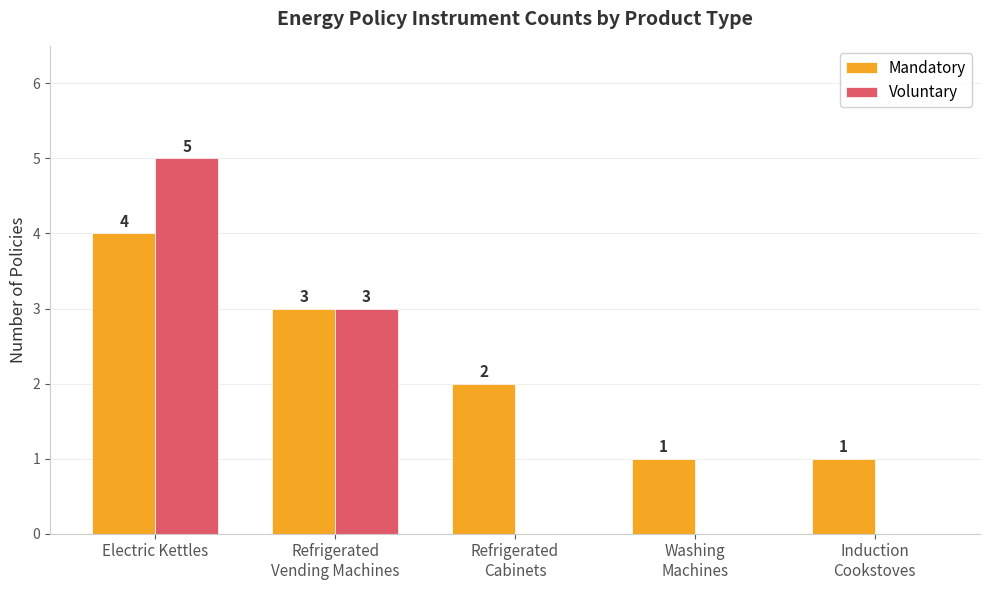

Which label corresponds to the largest value in the chart?

Electric Kettles